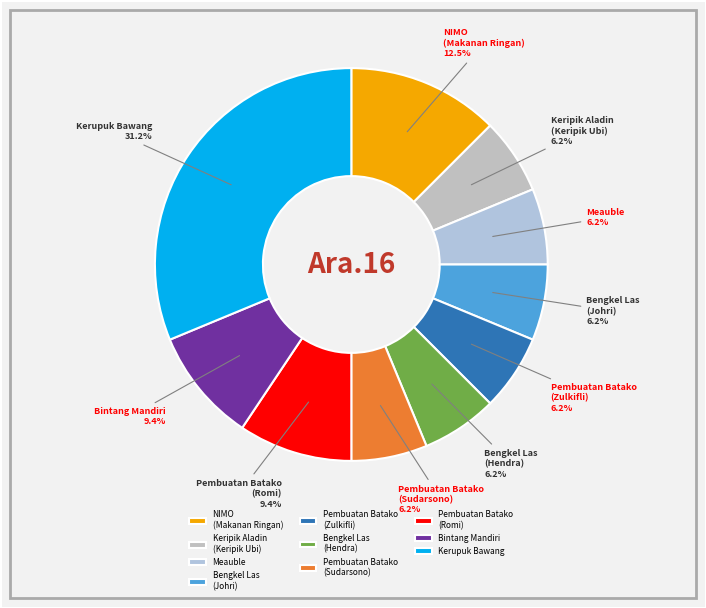

Count the number of slices in the pie.

10